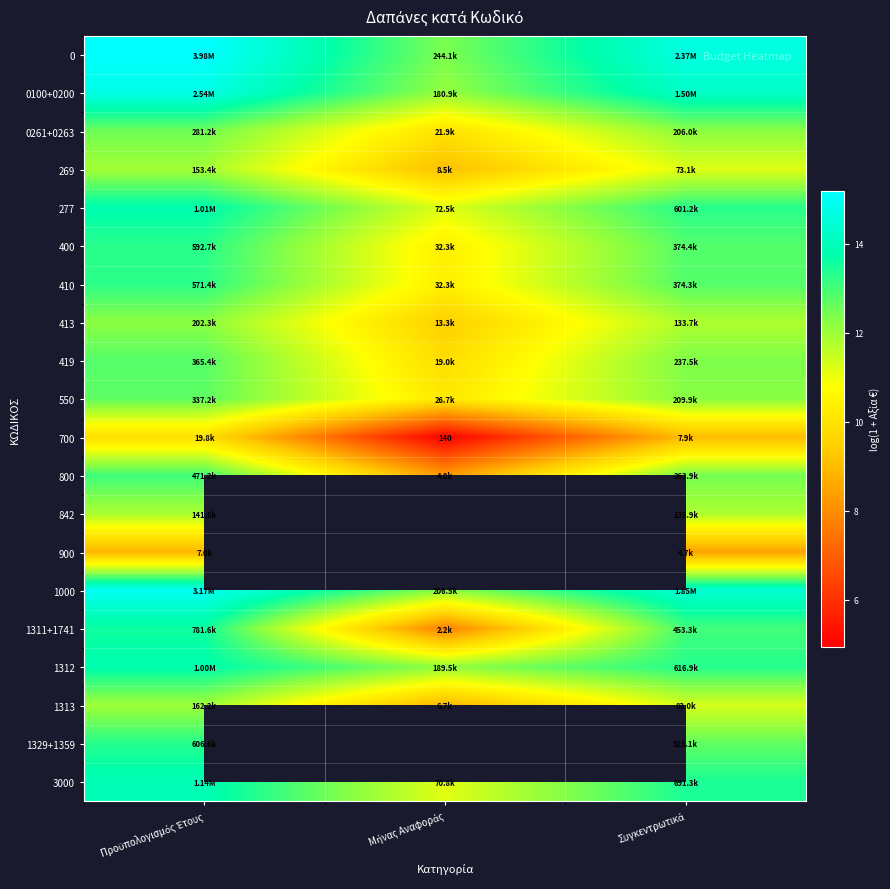

How many values in the 400 series are below 12?

1